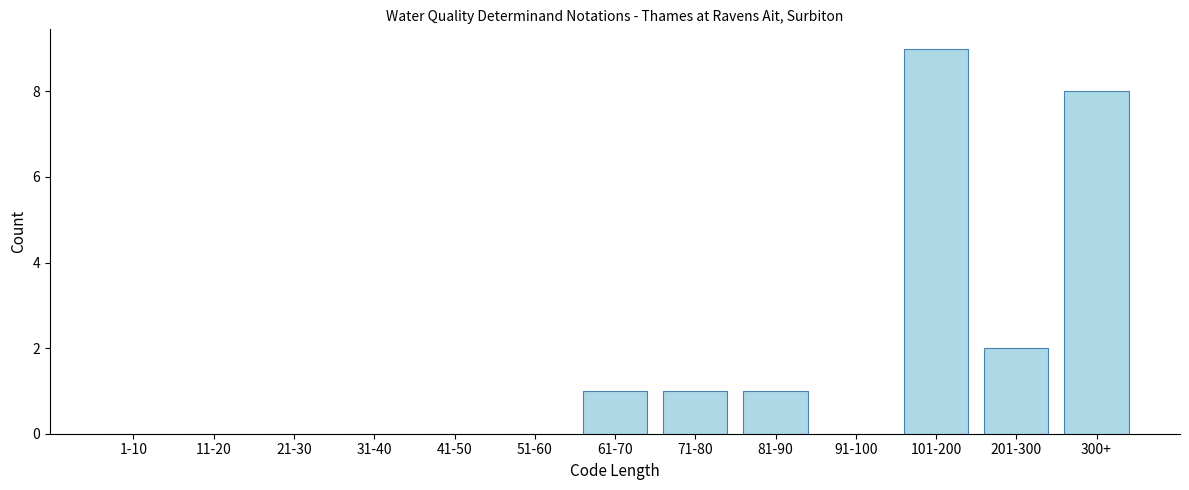

Reading right to left, extract all data points from this chart.

300+=8	201-300=2	101-200=9	91-100=0	81-90=1	71-80=1	61-70=1	51-60=0	41-50=0	31-40=0	21-30=0	11-20=0	1-10=0